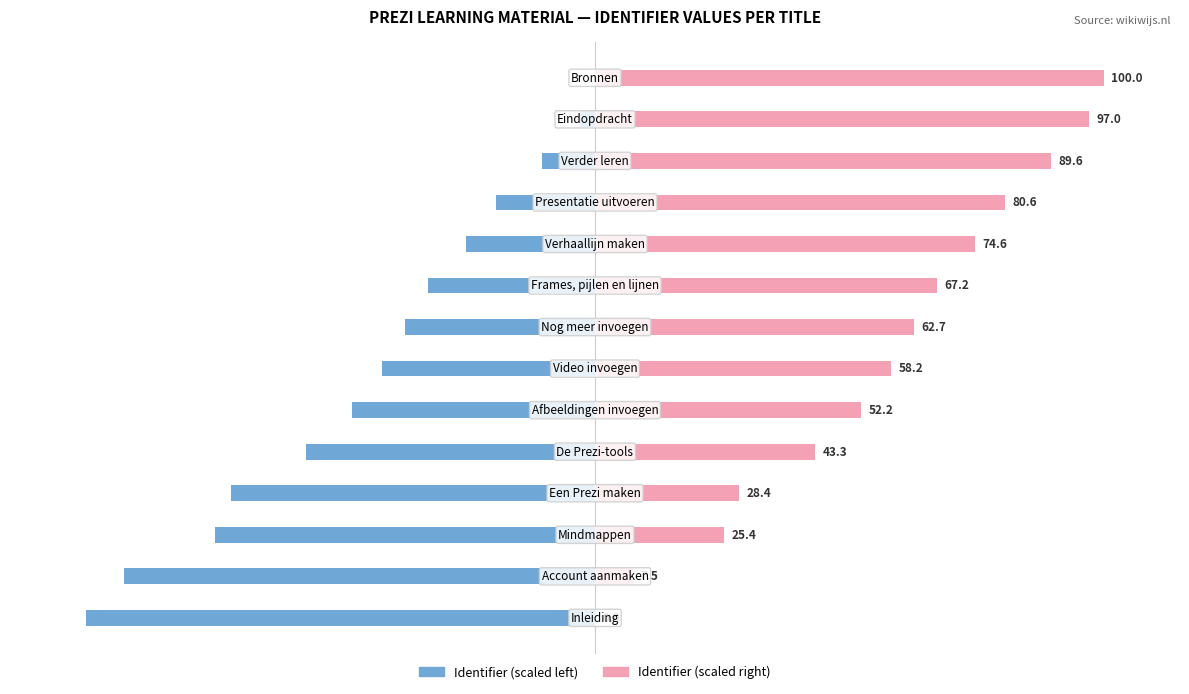

Between 3 and 0, which is larger?

3